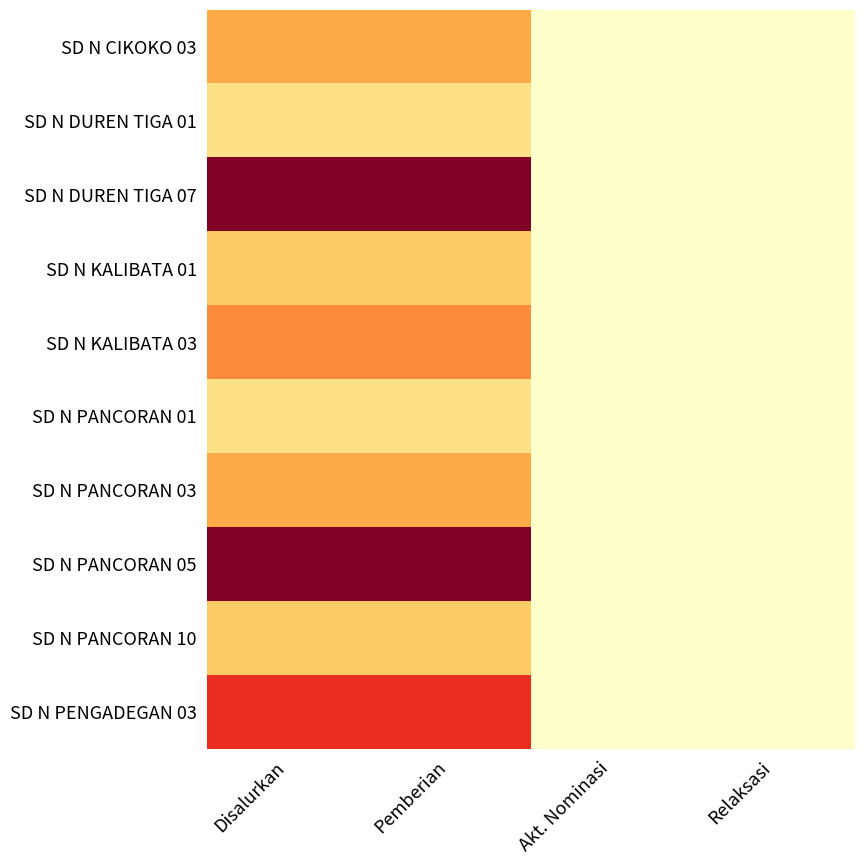

What is the maximum value shown in the chart?

10